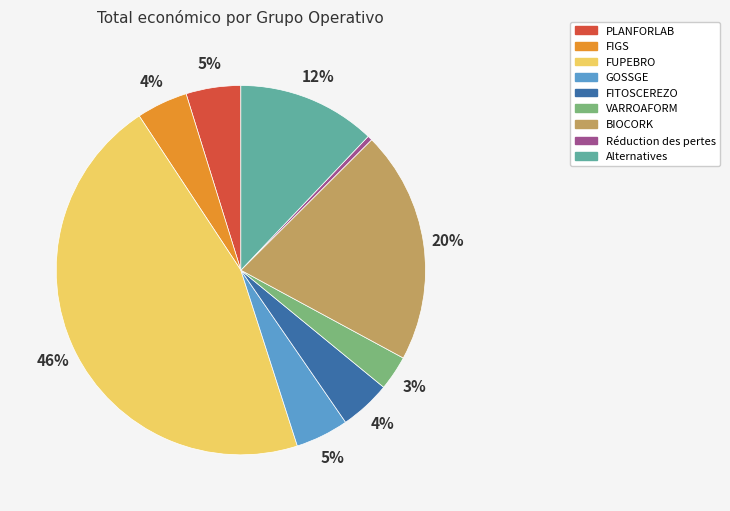

What is the largest slice in the pie chart?

FUPEBRO